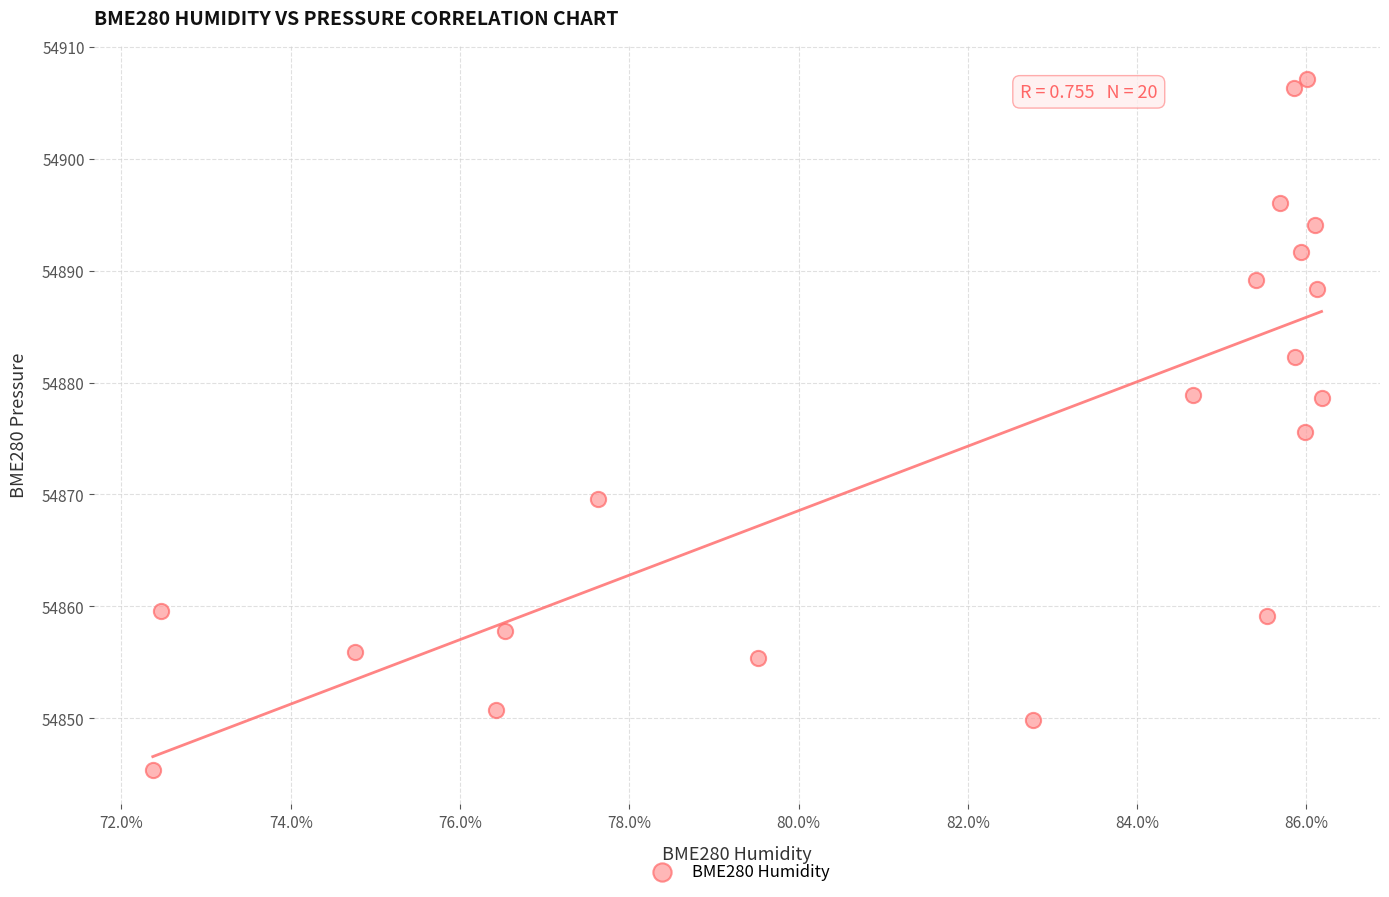

What is the range of Y values (max minus min)?

61.7